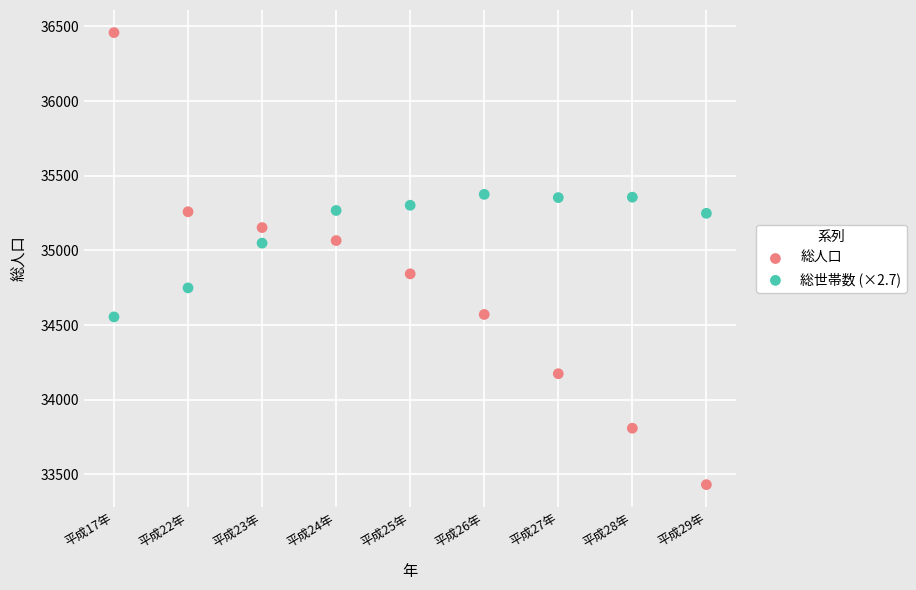

Which series contains the lowest Y value?

総人口